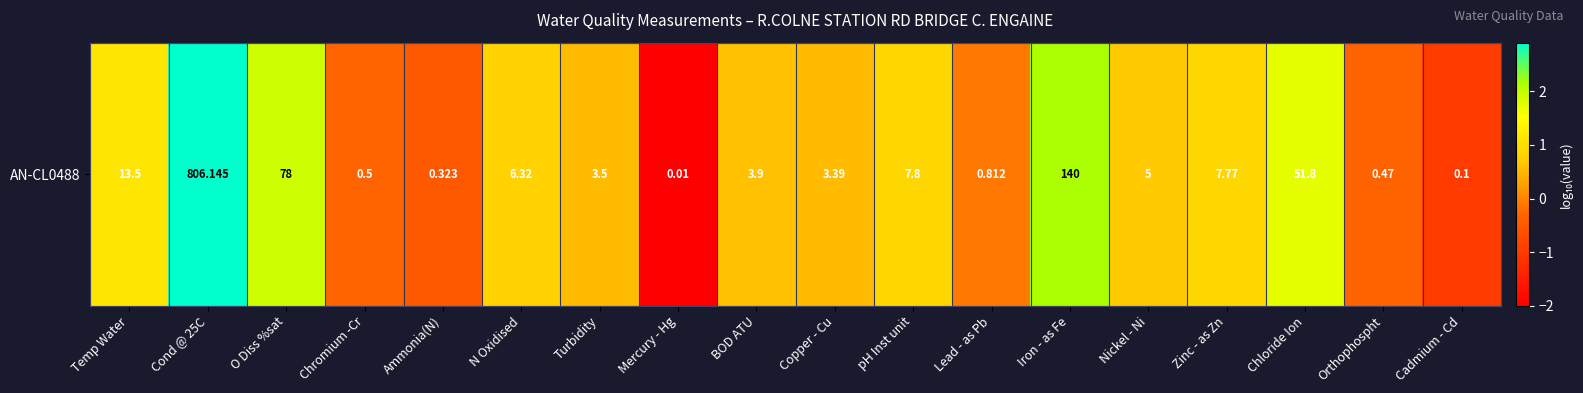

Count the number of data series in this chart.

1